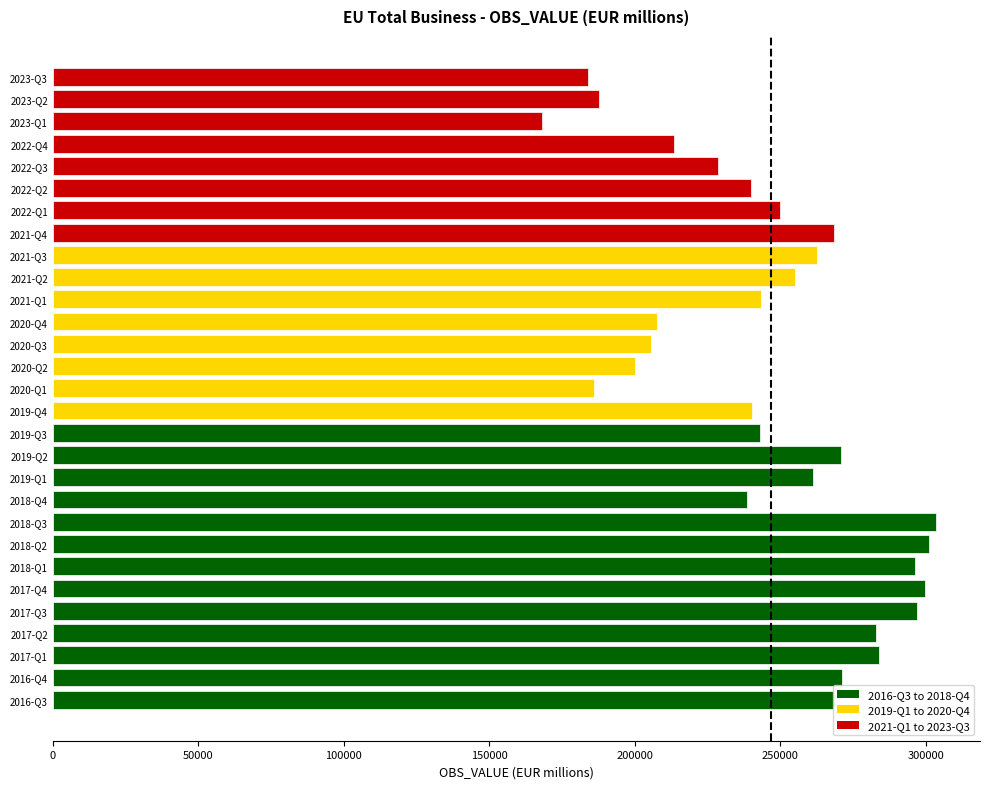

Read the value at 2019-Q2.

270996.1